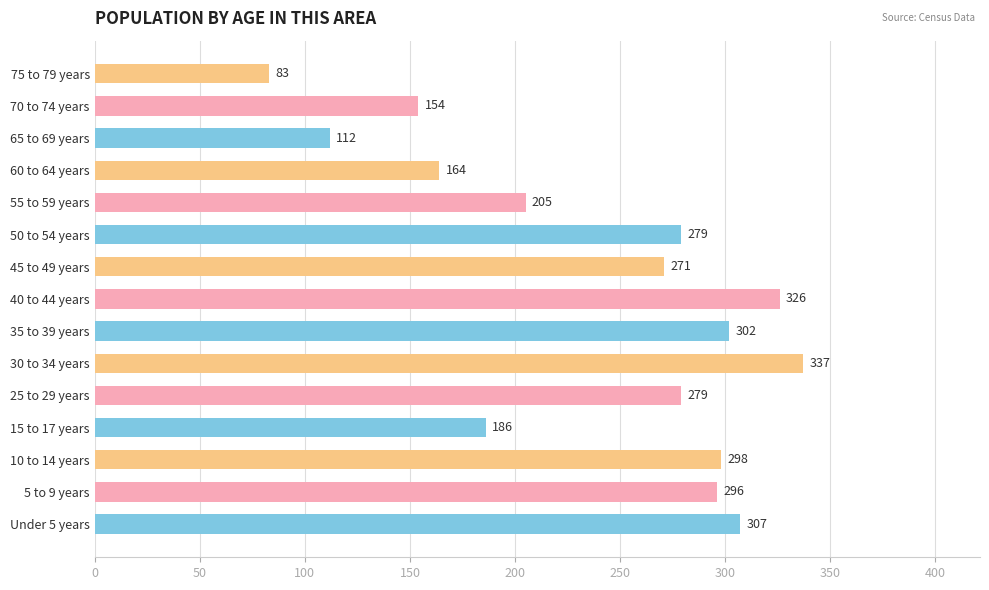

True or false: the data shows 260 at 60 to 64 years.

False